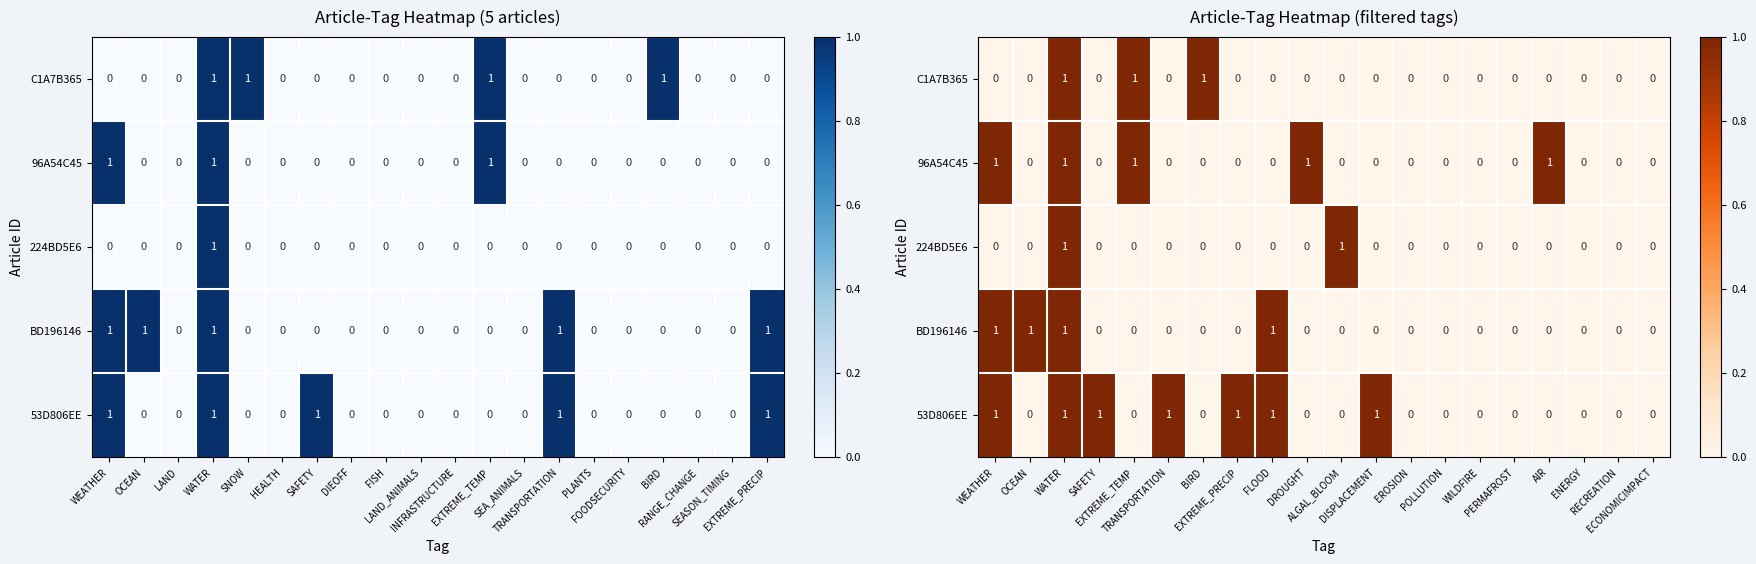

Count the 224BD5E6 values in the range 0 to 1.

20